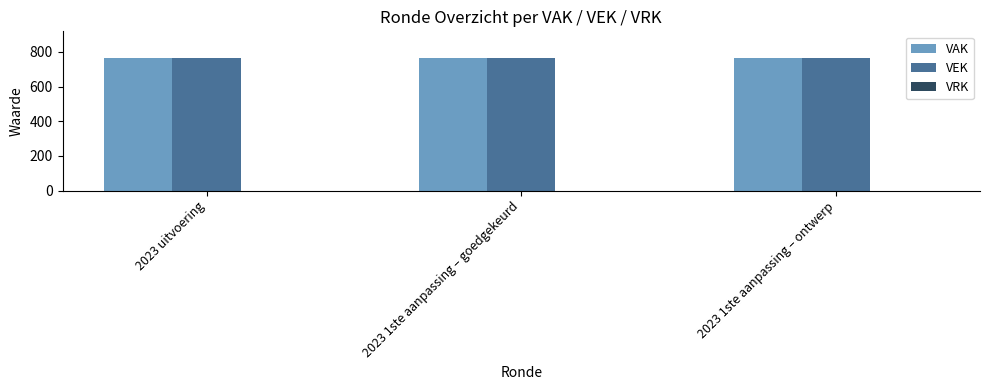

How many bars are there in total?

9